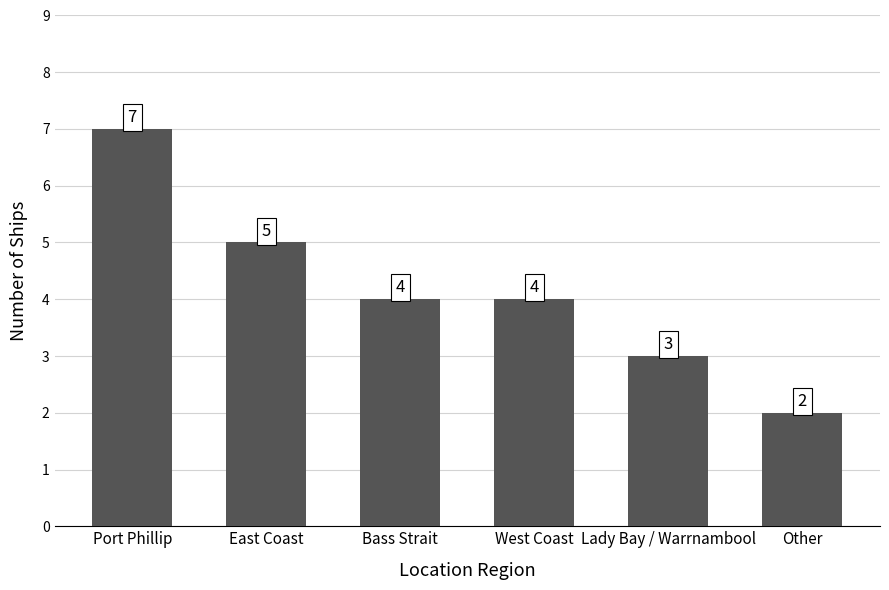

Is it true that the value at Port Phillip is 10?

False